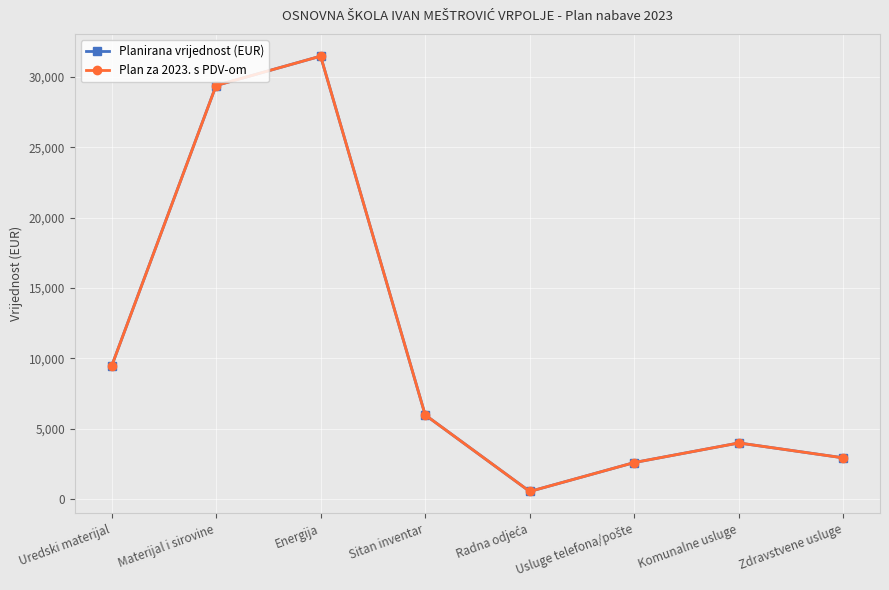

The value of Planirana vrijednost (EUR) at Zdravstvene usluge is 823.2. True or false?

False